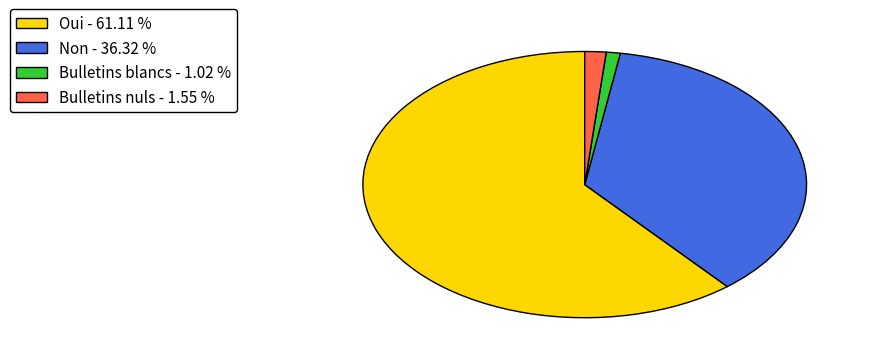

Between Bulletins nuls - 1.55 % and Bulletins blancs - 1.02 %, which is larger?

Bulletins nuls - 1.55 %